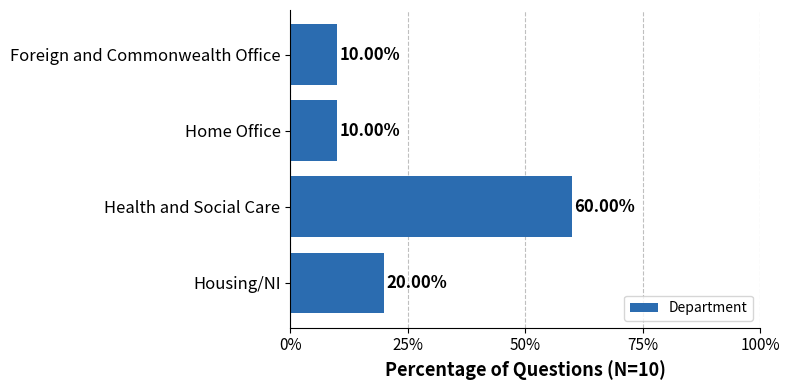

What is the change in value from Housing/NI to Home Office?

-10